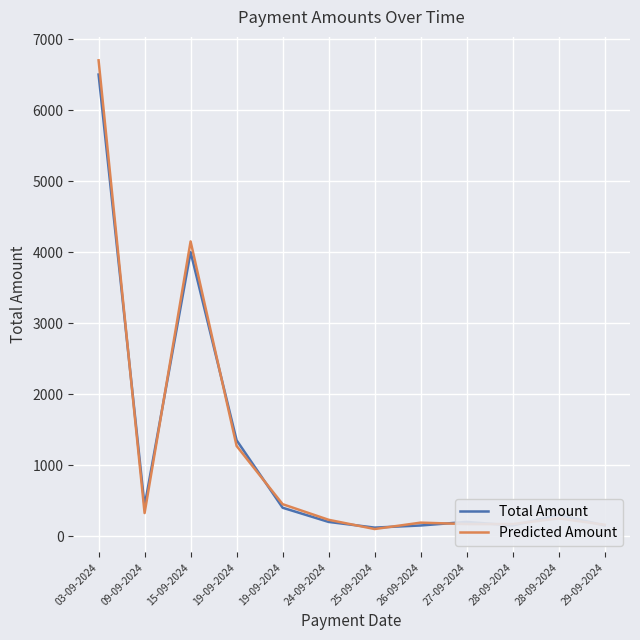

What is the label of the 3rd point from the right?

28-09-2024